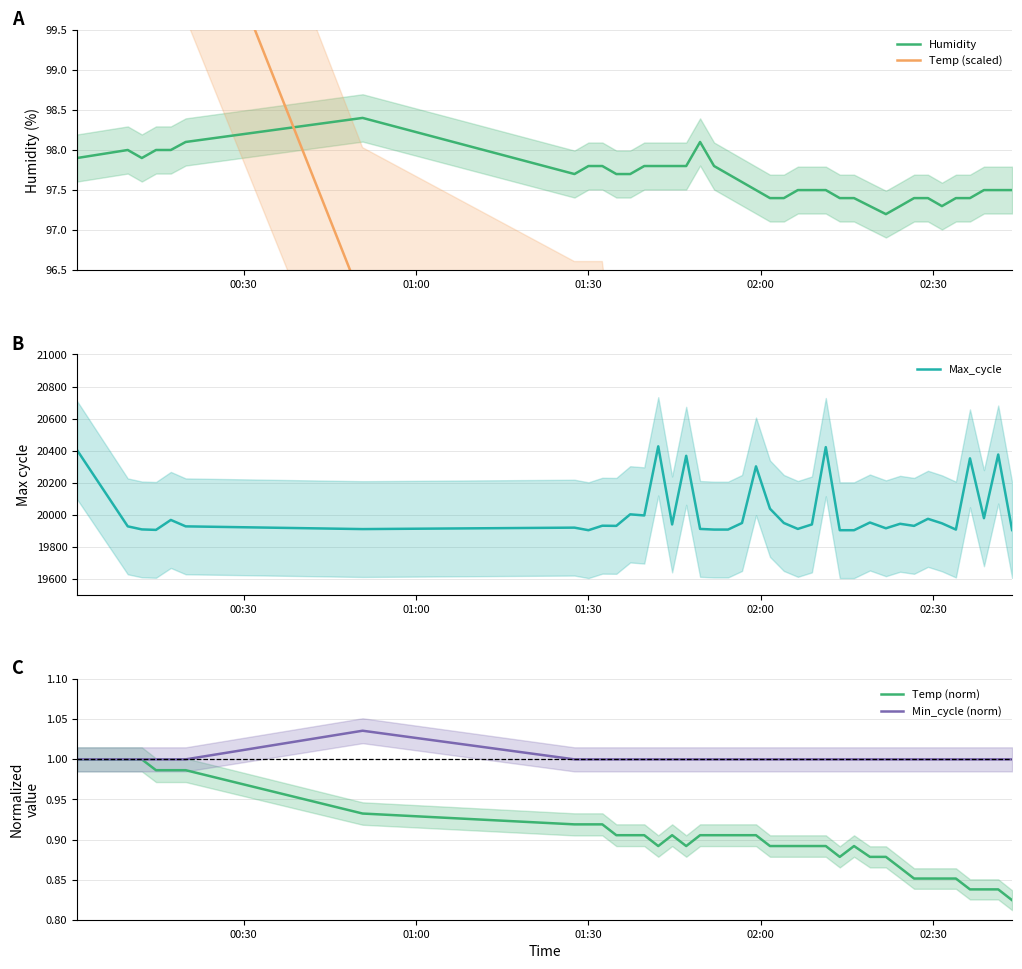

What is the value of the Temp (norm) point at the 39th from the left?

0.8